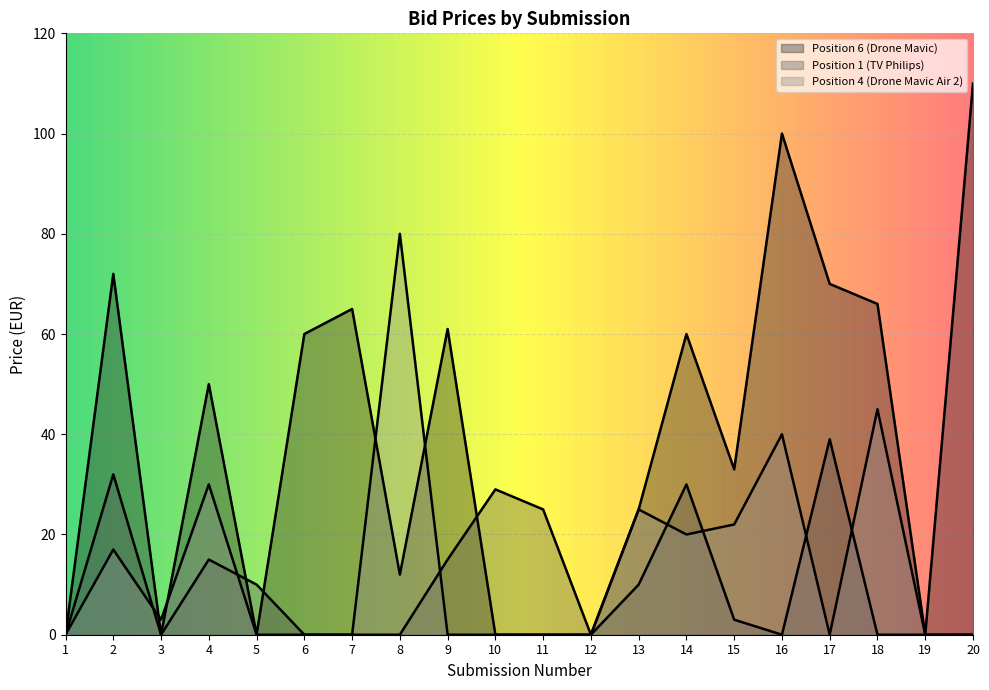

Between 8 and 11, which series saw the biggest shift?

Position 4 (Drone Mavic Air 2)